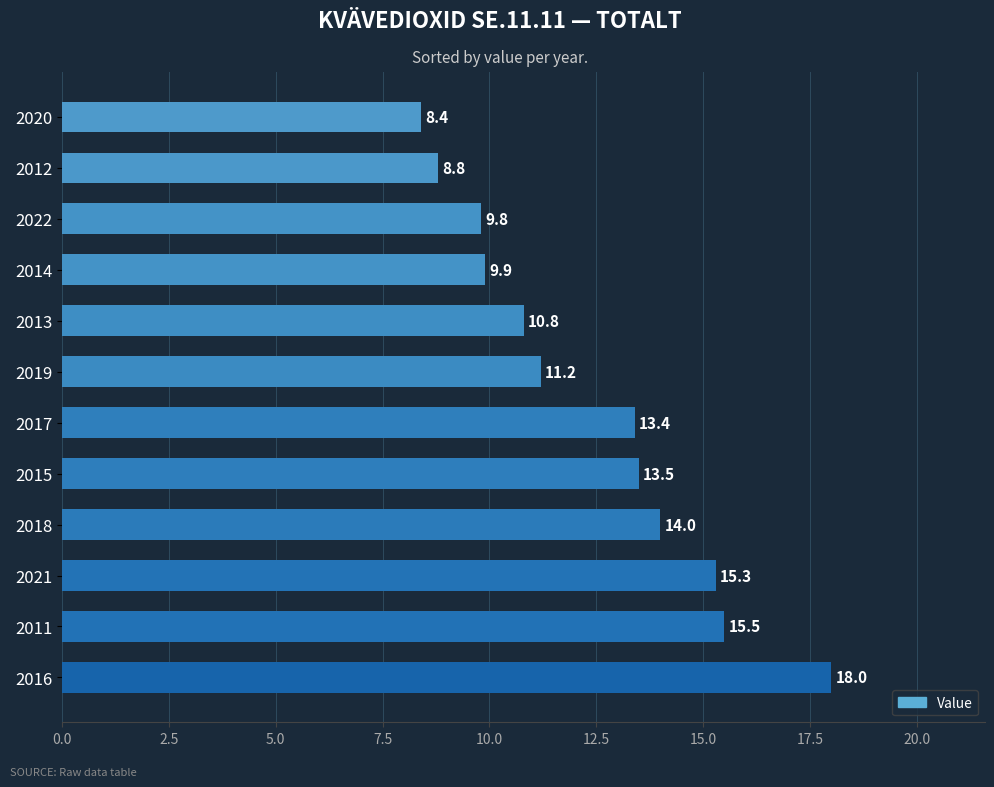

What is the change in value from 2015 to 2020?

-5.1